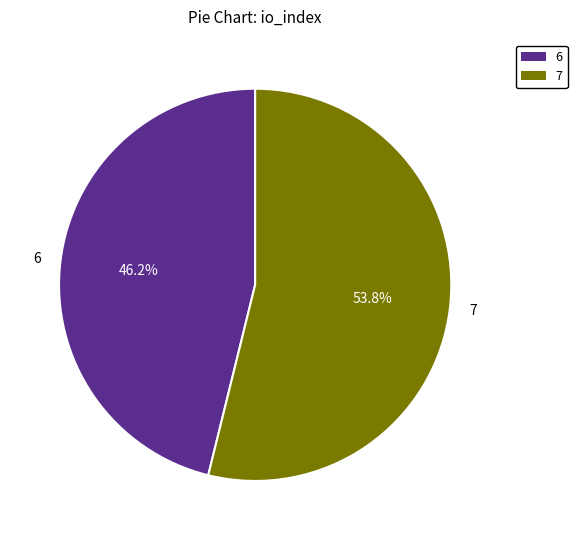

Which slice represents more than half of the pie?

7